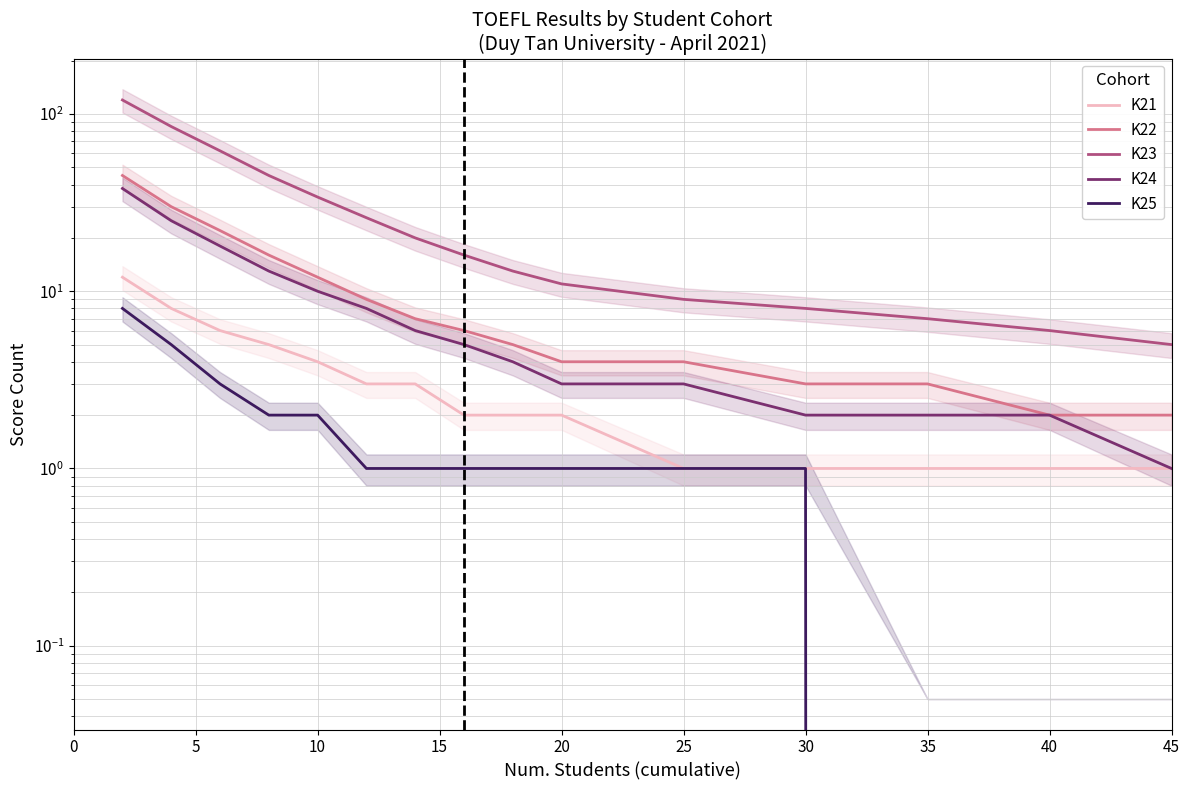

What are all the series names shown in the legend?

K21, K22, K23, K24, K25